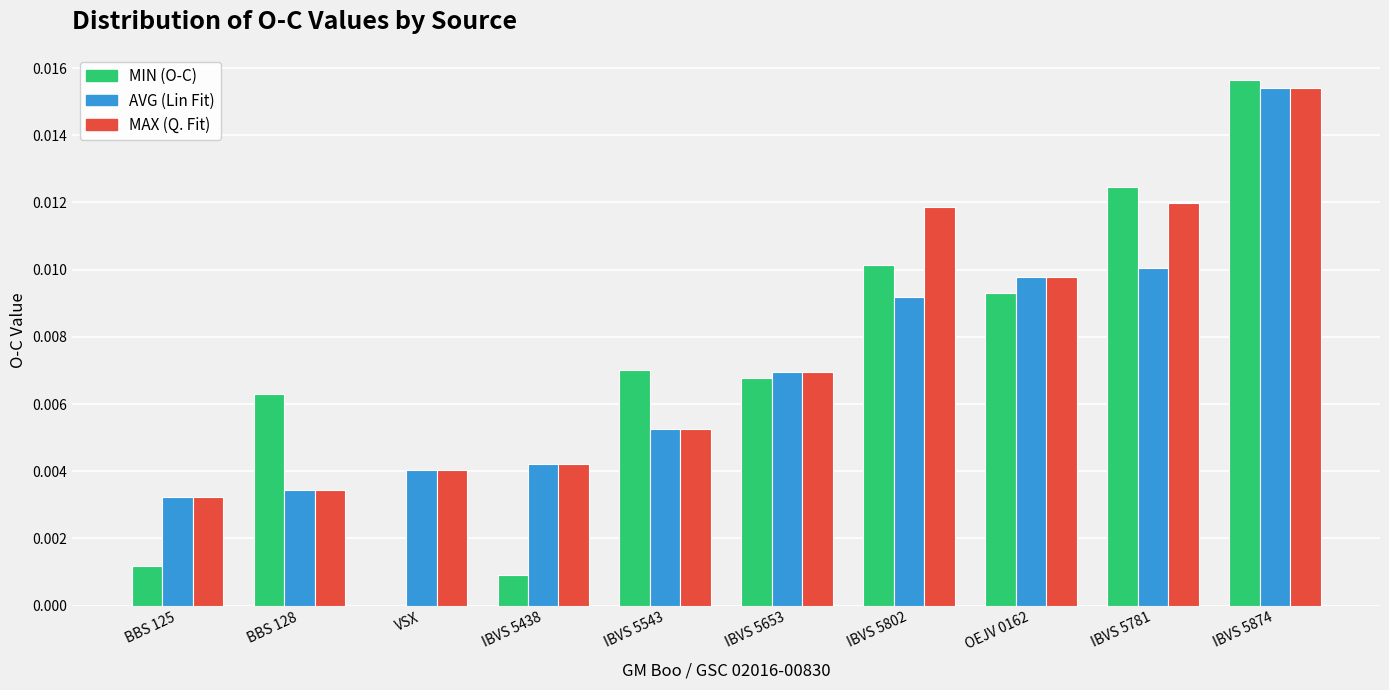

Is the value of MIN (O-C) at VSX greater than the value of MAX (Q. Fit) at IBVS 5781?

No